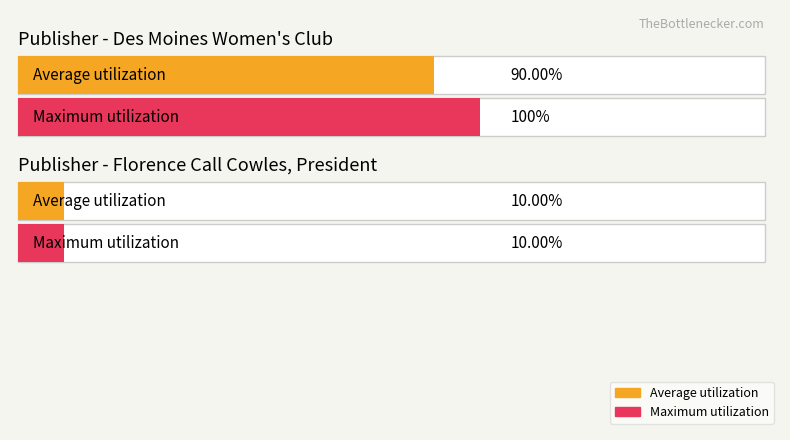

What are all the series names shown in the legend?

Average utilization, Maximum utilization